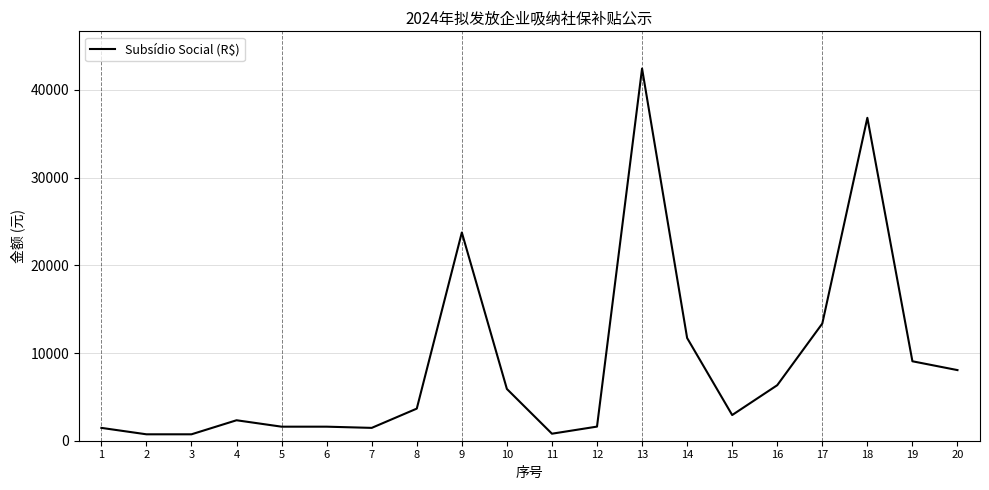

The value at 17 is 13359.0. True or false?

True